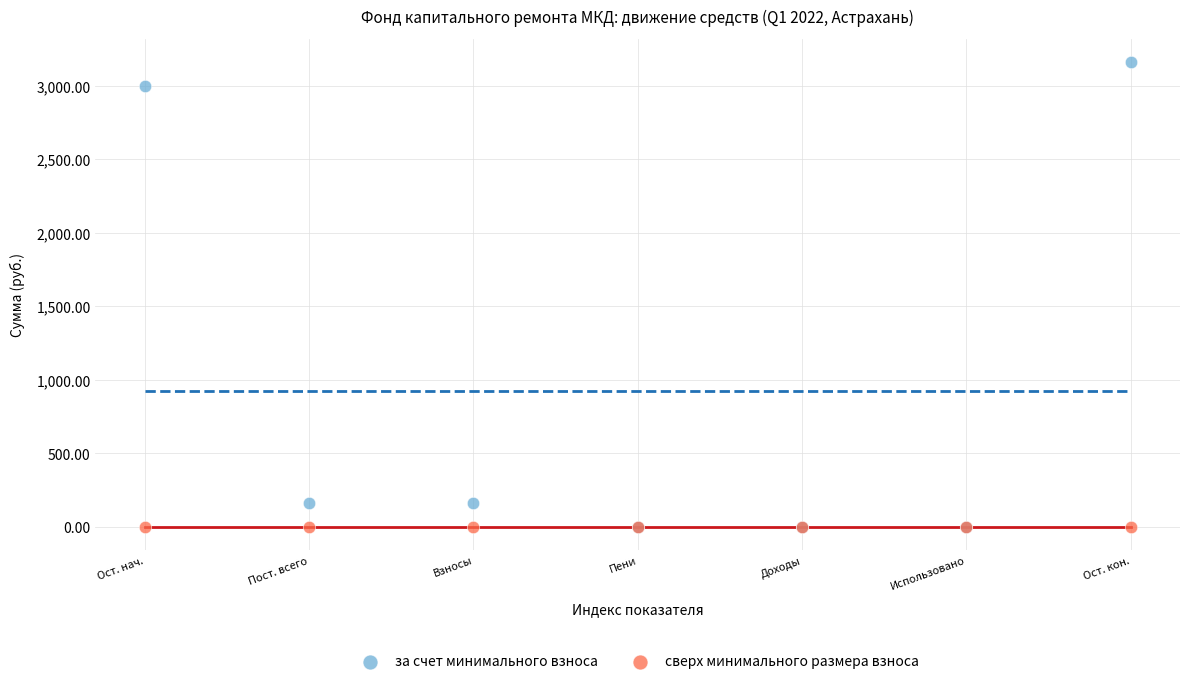

What are all the series names shown in the legend?

за счет минимального взноса, сверх минимального размера взноса